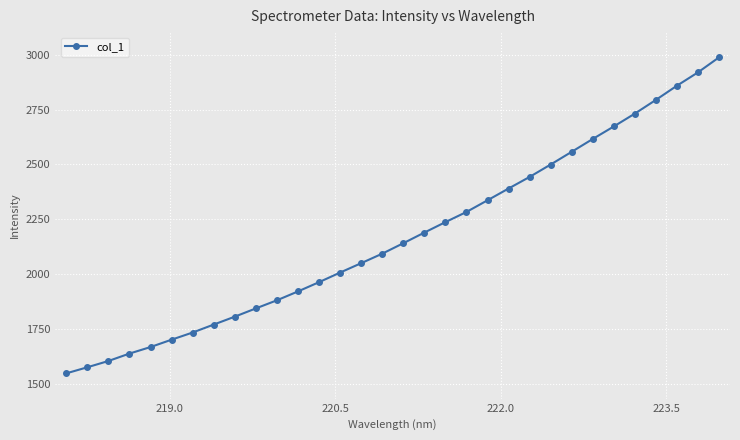

What is the value of the 22nd point from the left?

2390.5